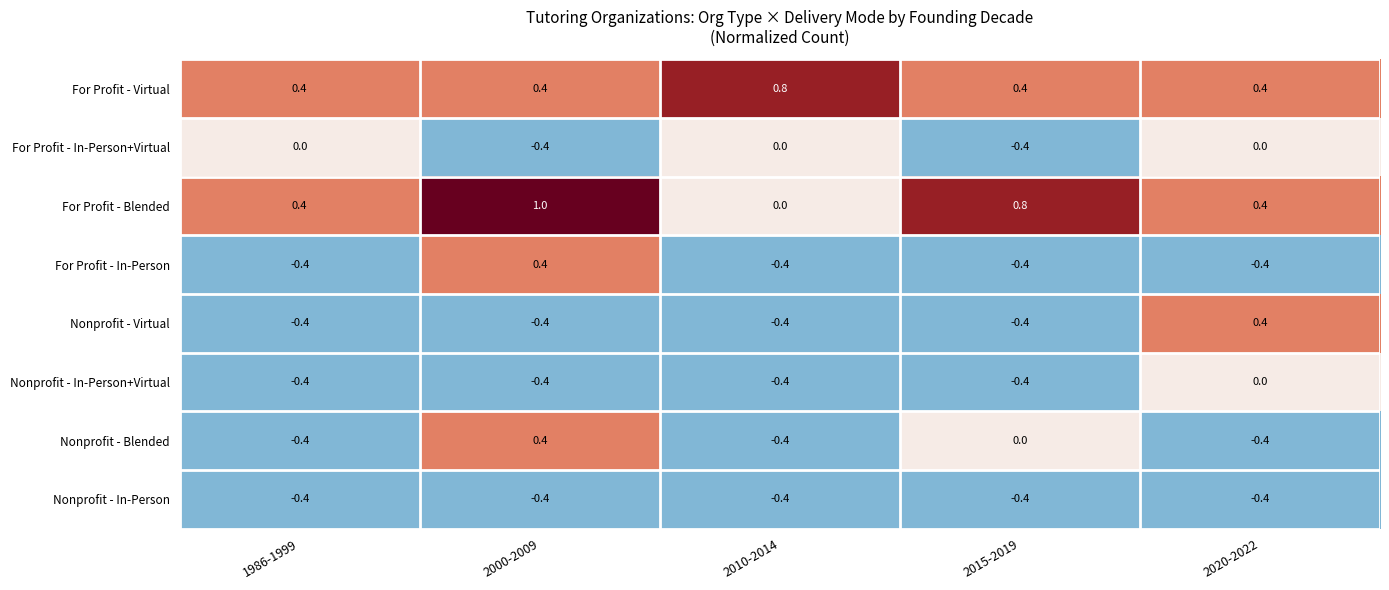

What is the spread (max minus min) of values at 2015-2019?

1.2